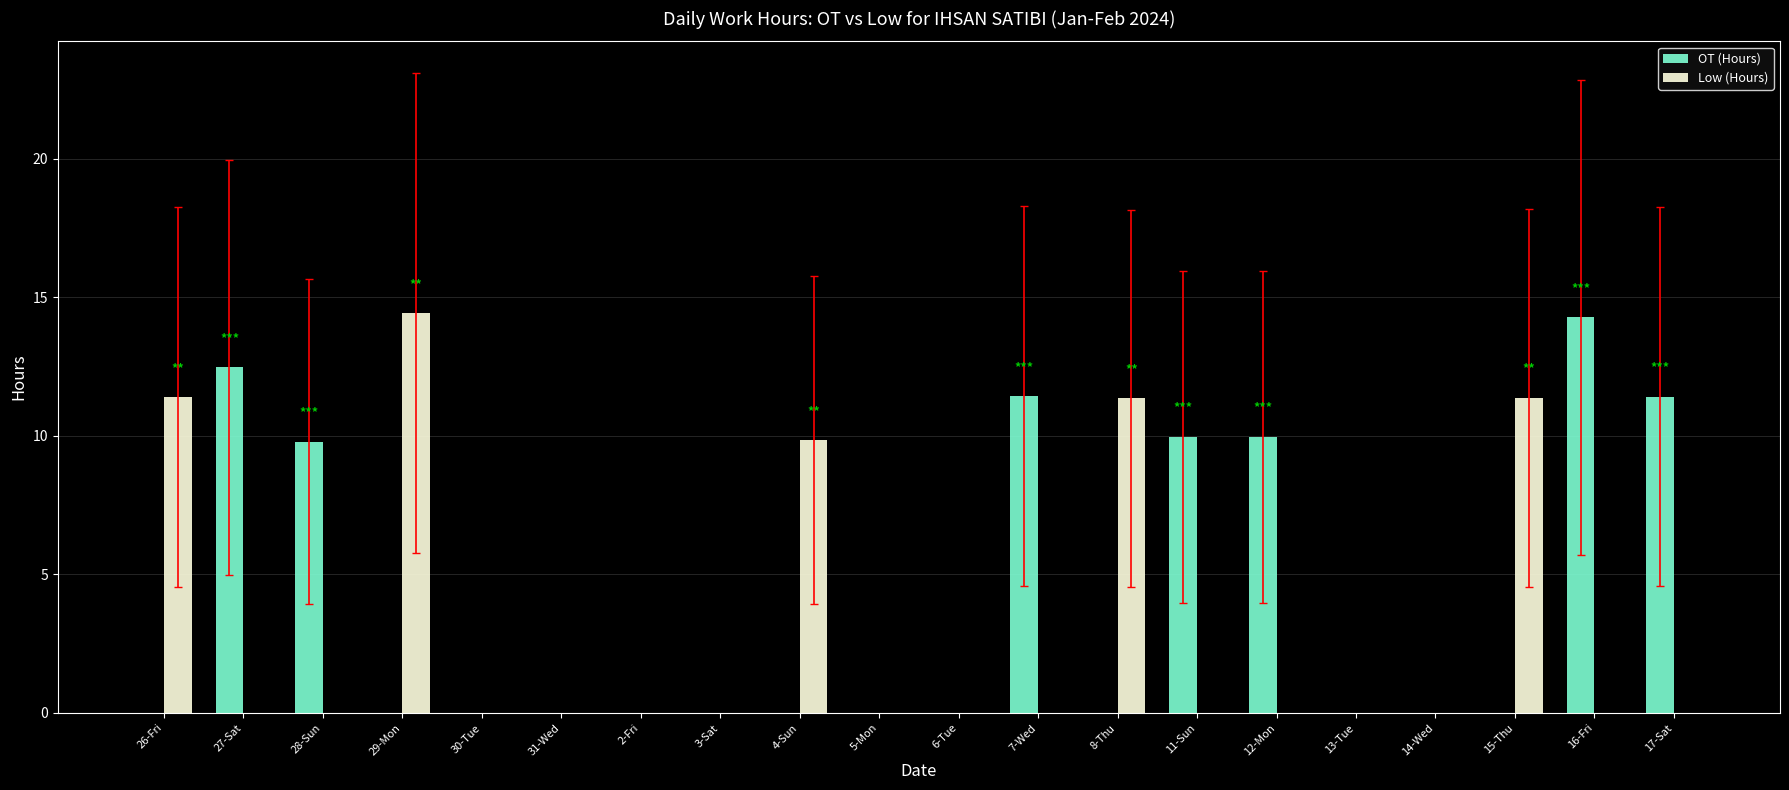

Is it true that OT (Hours) equals 9.8 at 13-Tue?

False